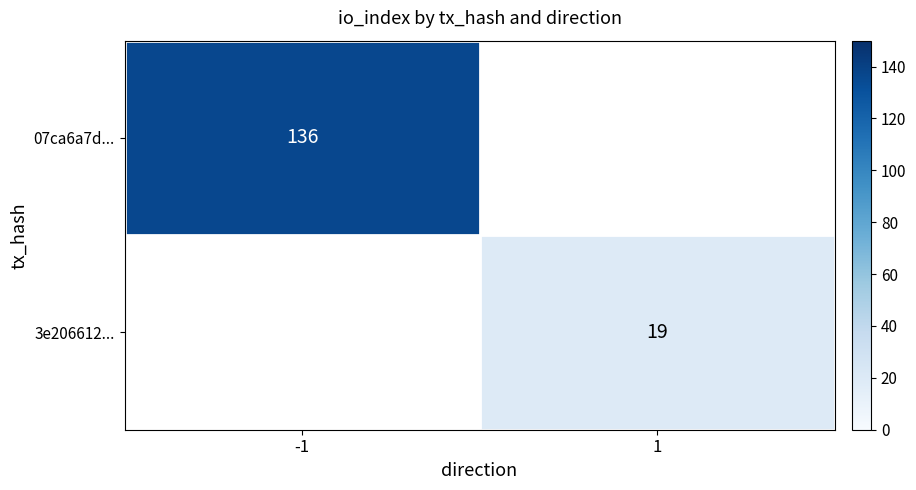

True or false: 3e206612... has a value of 19 at 1.

True